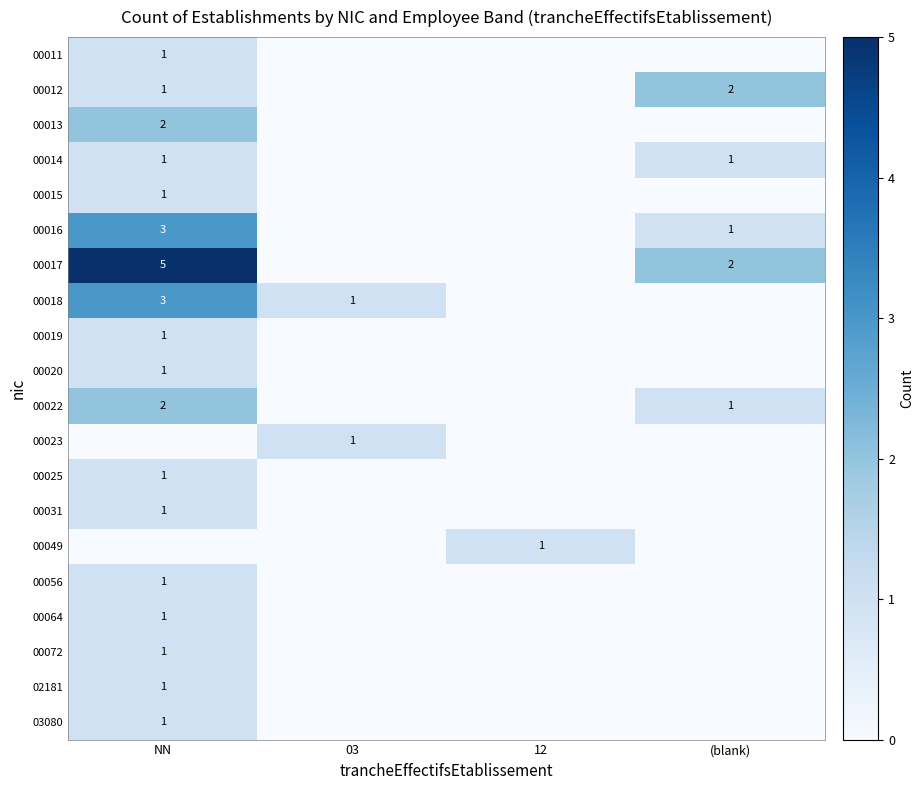

At how many categories does at least one series exceed 4?

1